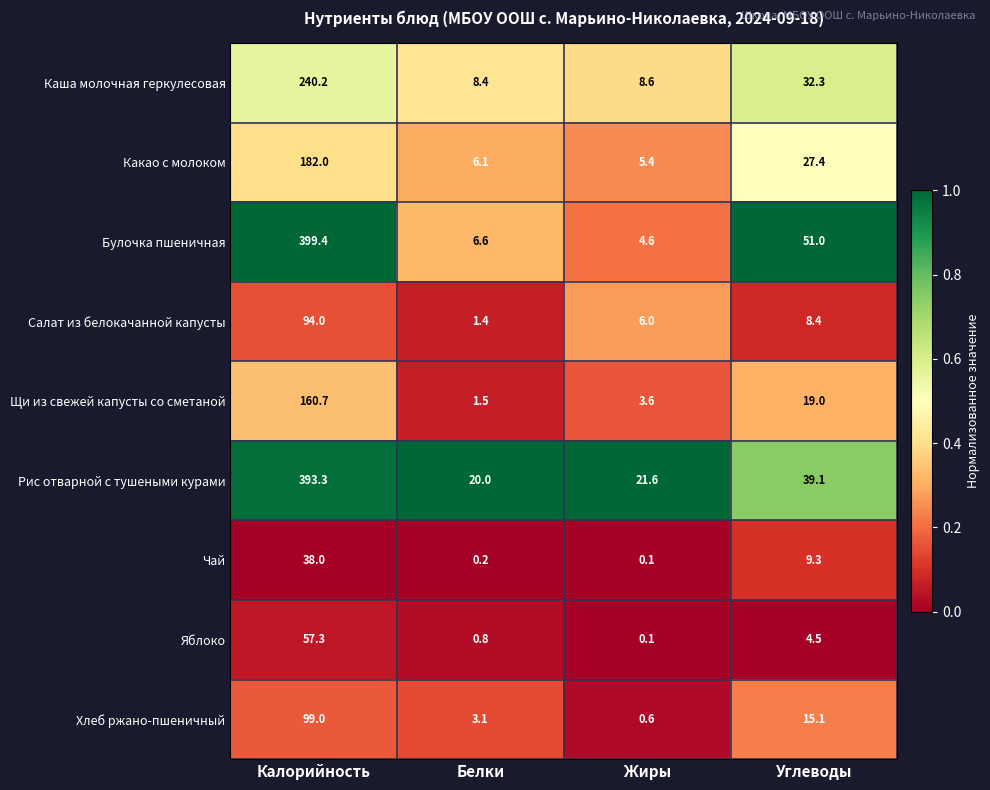

Where does the Чай series first go above 9?

Калорийность